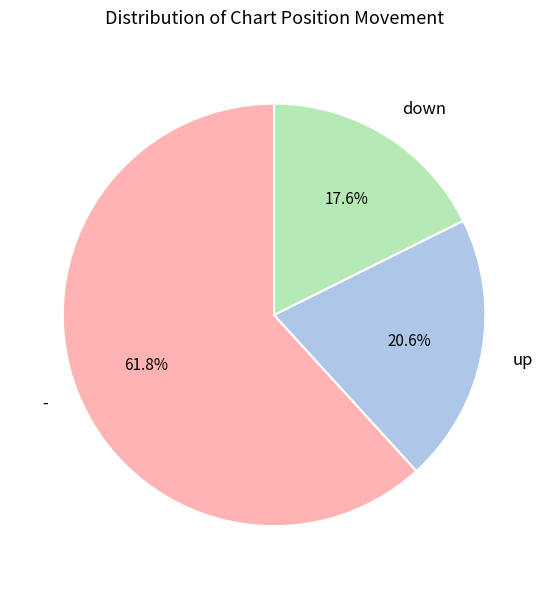

To the nearest percent, what is the difference between the largest and smallest slice percentages?

44%